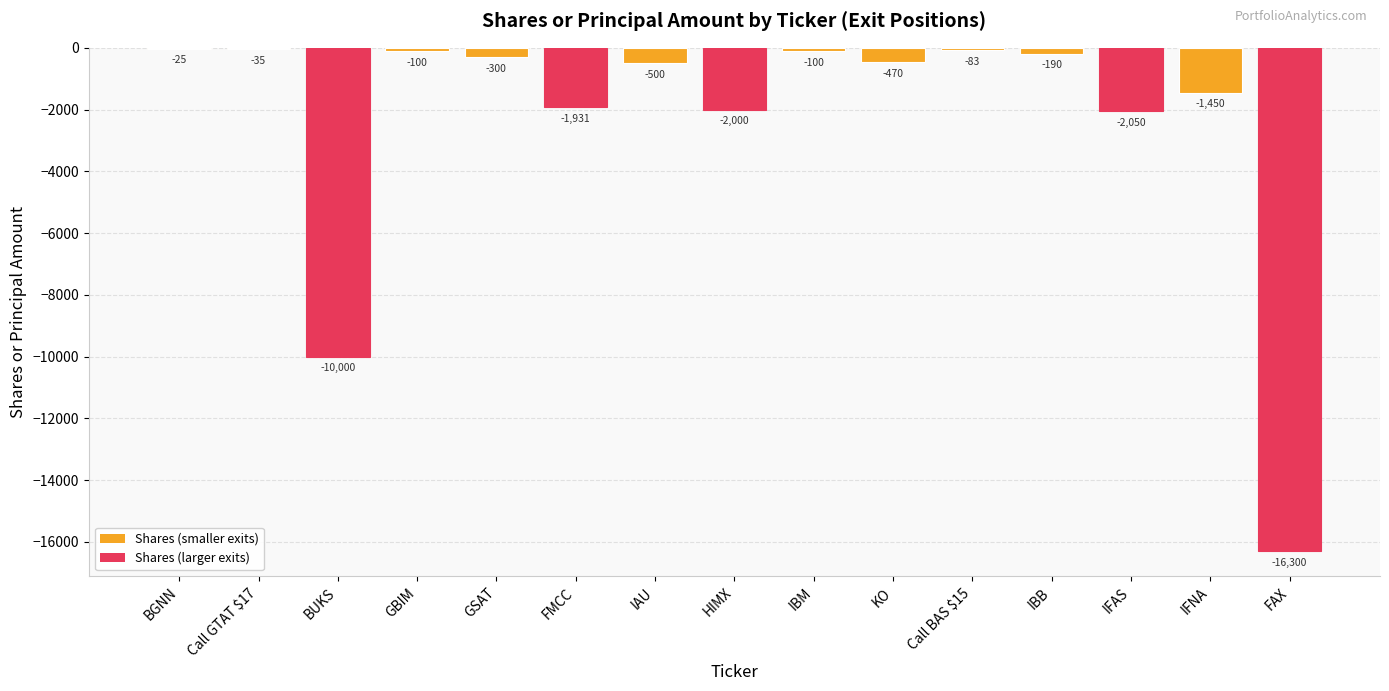

What is the change in value from GBIM to IAU?

-400